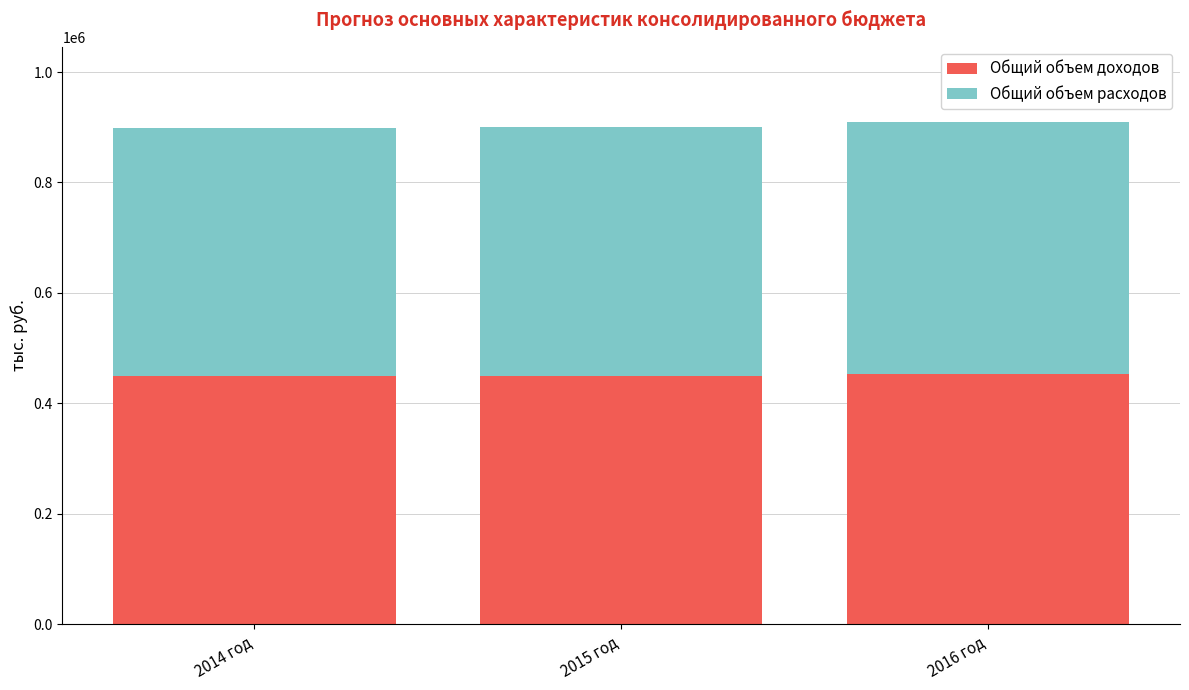

The value of Общий объем доходов at 2015 год is 675422. True or false?

False